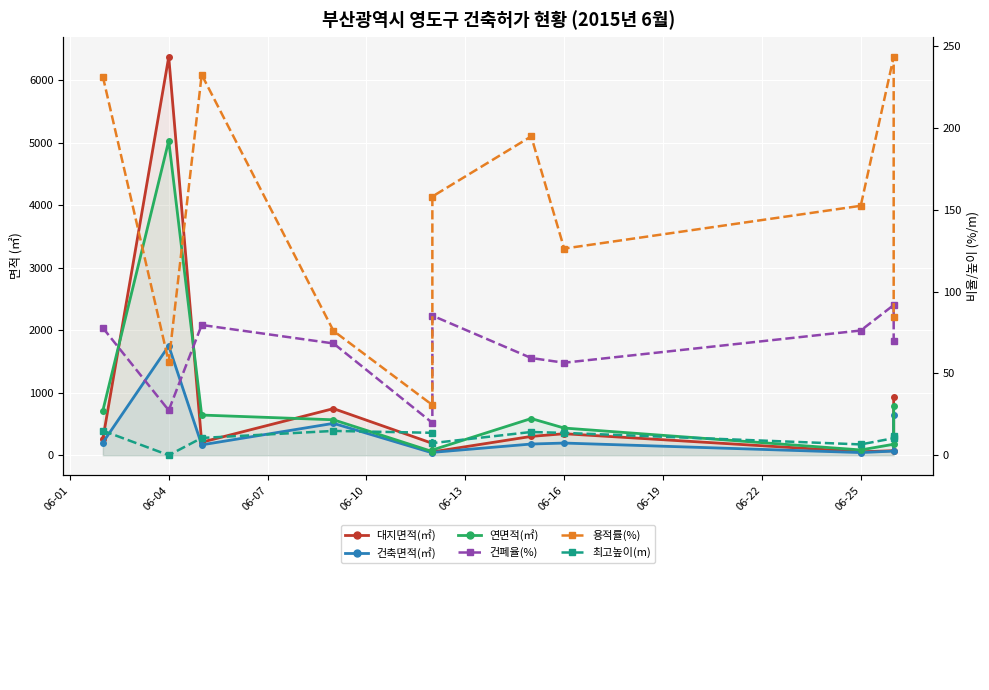

Does the chart display data point markers on the line(s)?

Yes